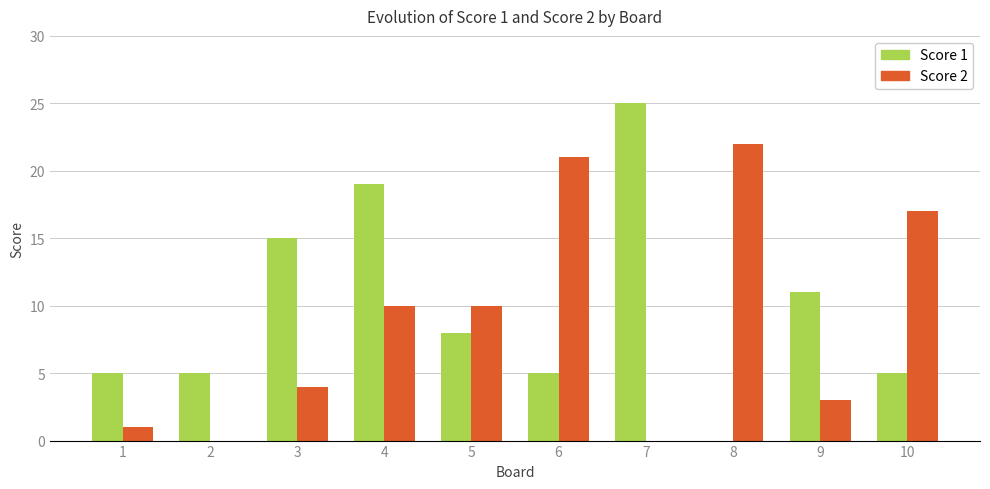

How many groups of bars are there?

10